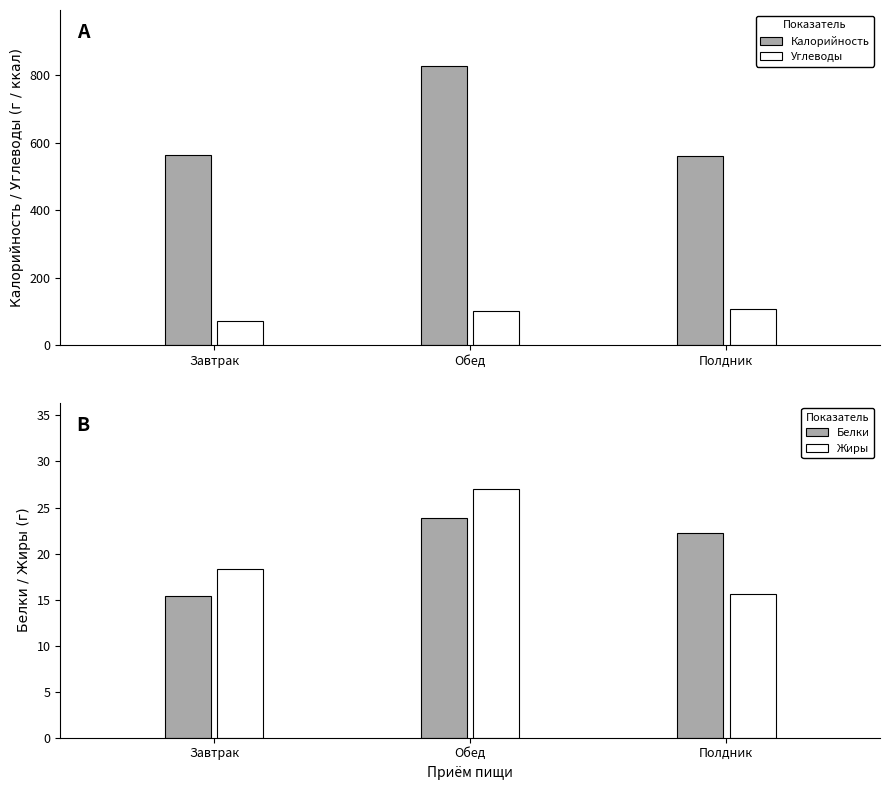

Between Обед and Полдник, which series saw the biggest shift?

Калорийность